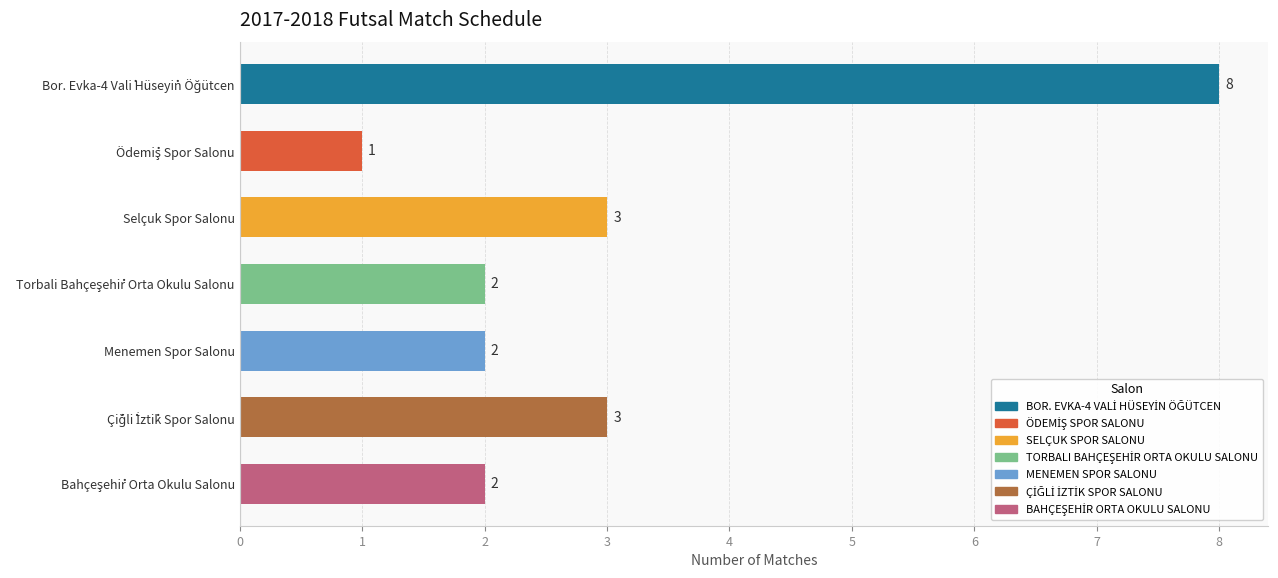

Count the values in the range 2 to 3.

5